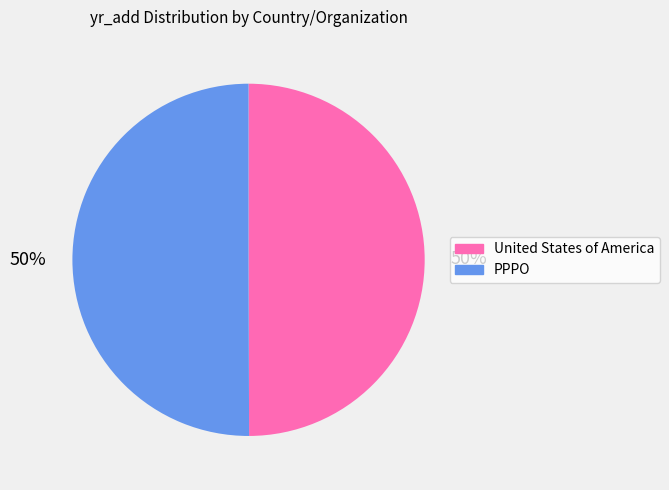

Approximately how many times larger is the value at United States of America compared to PPPO?

1.0